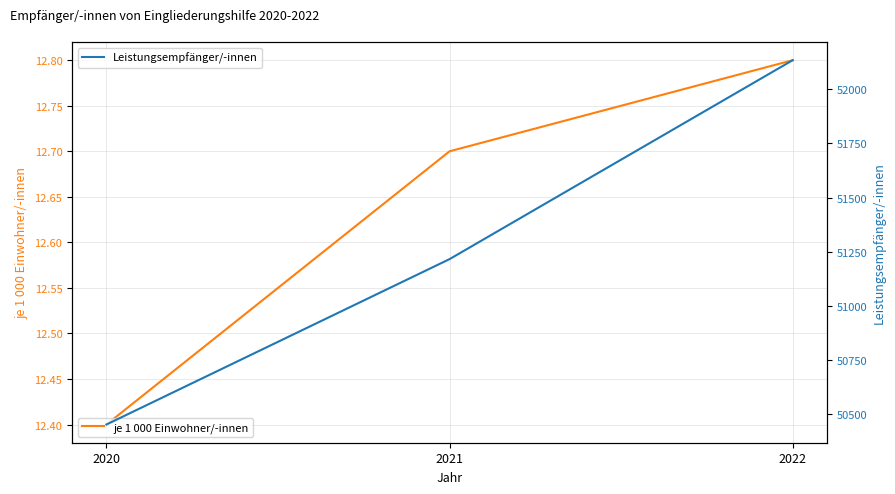

What is the difference between the maximum and second lowest values in the Leistungsempfänger/-innen series?

920